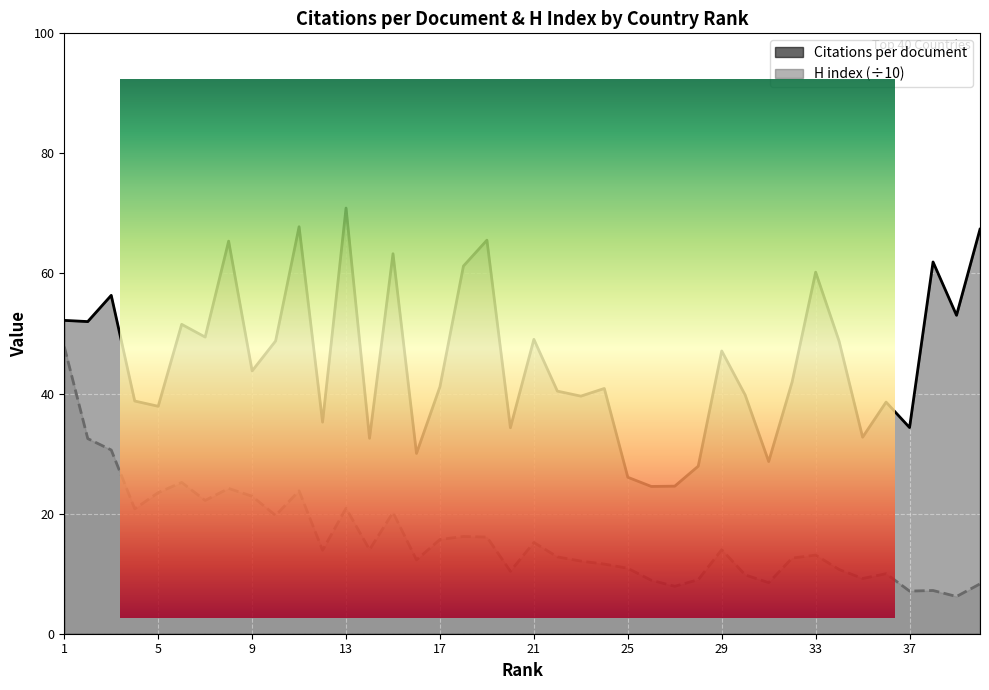

How many data points does each series have?

40